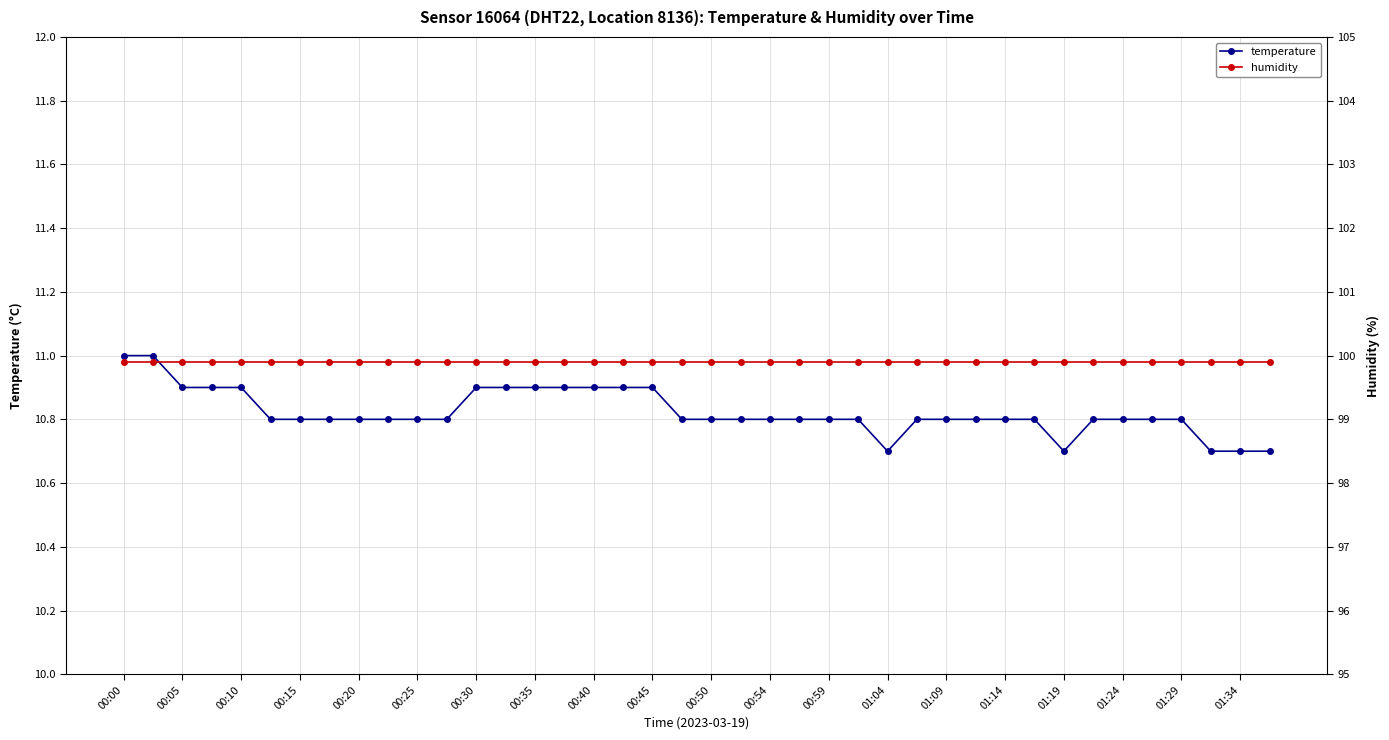

True or false: temperature and humidity cross at least once.

False